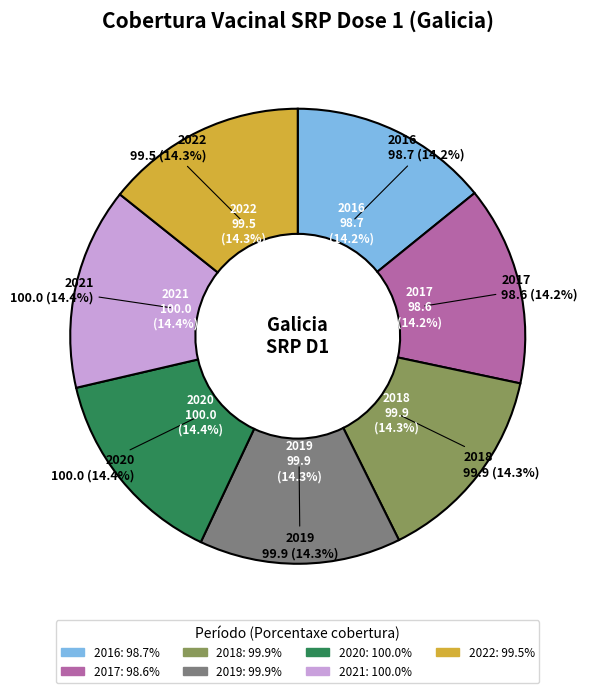

To the nearest percent, what is the average slice percentage?

14%